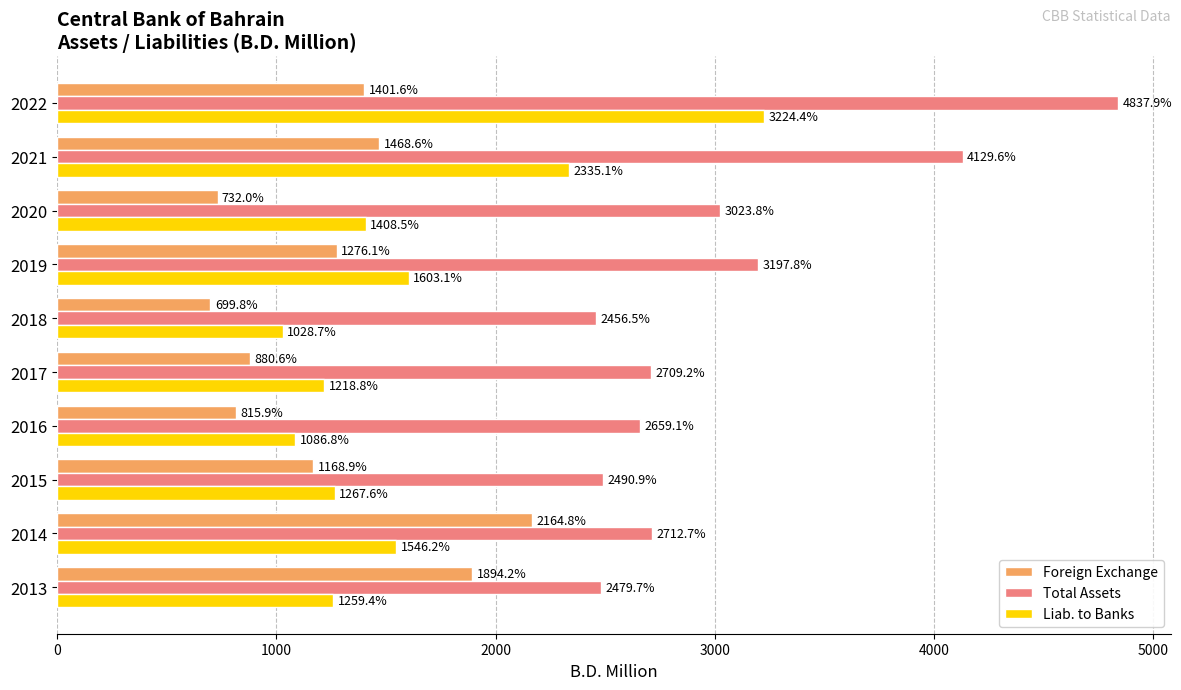

What is the maximum value for Liab. to Banks?

3224.4